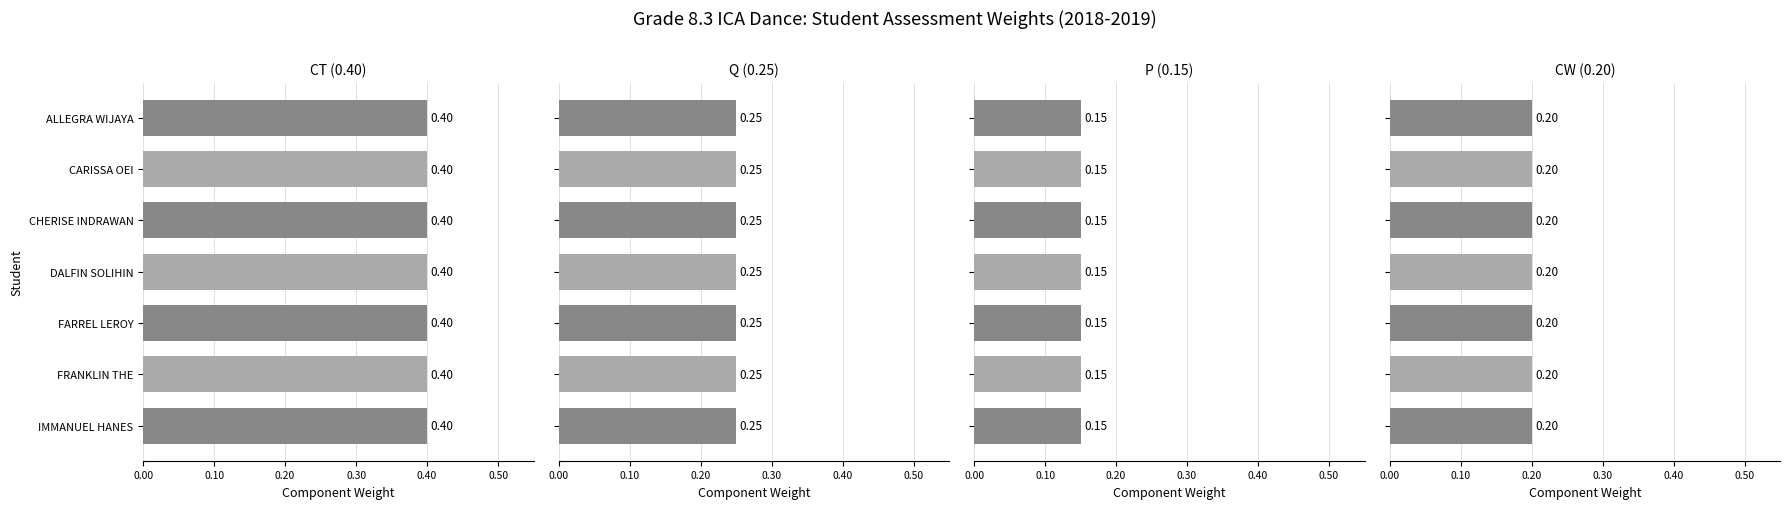

Are the bars grouped side by side (vs. stacked)?

Yes